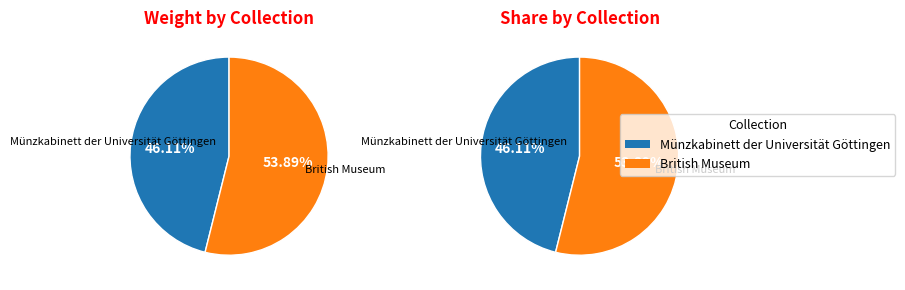

To the nearest percent, what portion does Münzkabinett der Universität Göttingen represent?

46%